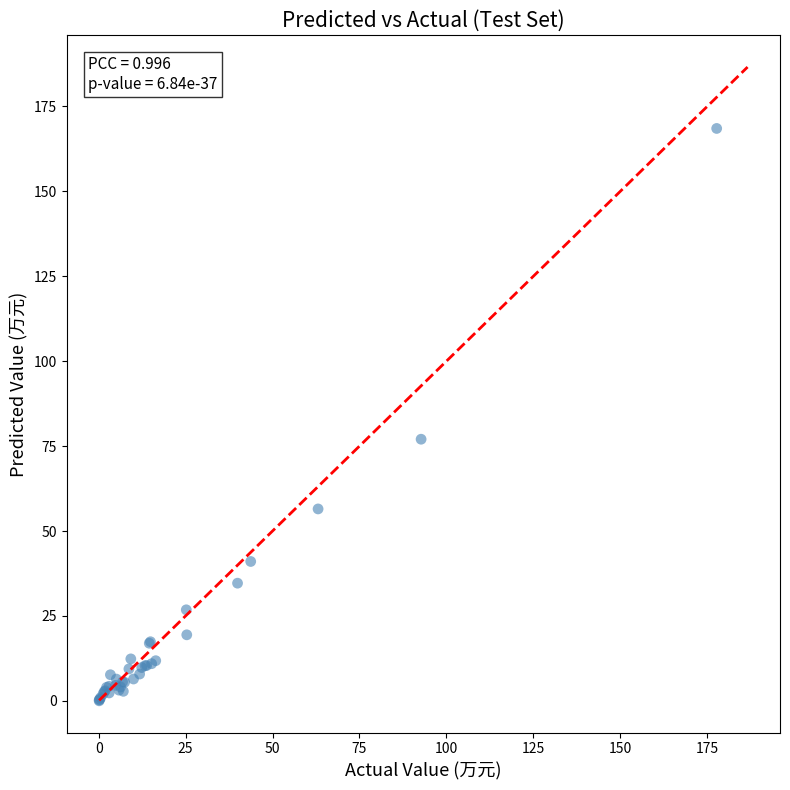

What Y value in the scatter plot is closest to 84?

77.0